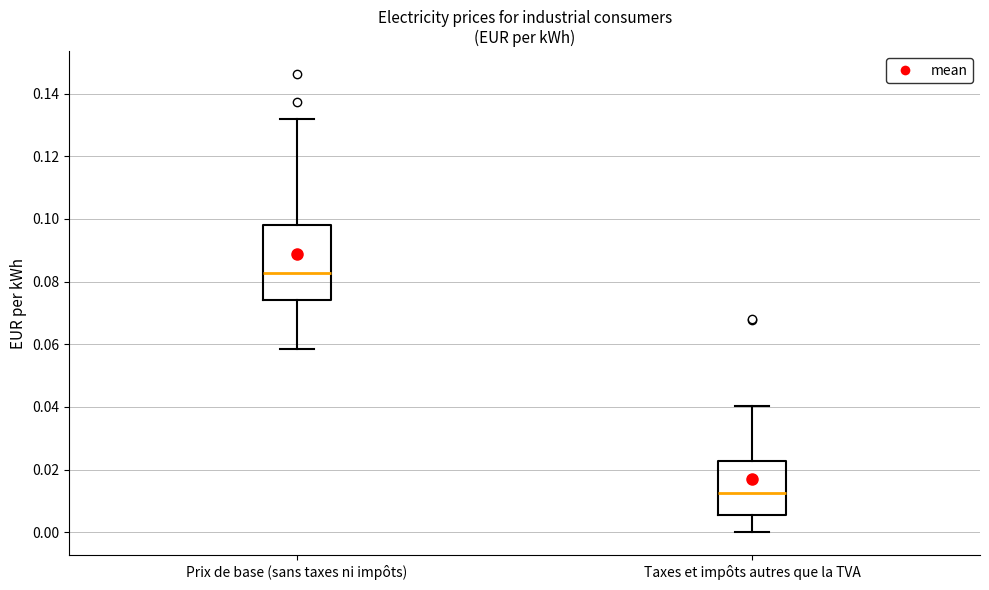

Reading left to right, read every box against the y-axis: the position of its median line, the range the box covers, and the ends of its whiskers. The values are not printed on the chart, so give them approximately, as read against the axis.

Prix de base (sans taxes ni impôts): median 0.082, box 0.074 to 0.098, whiskers 0.058 to 0.132
Taxes et impôts autres que la TVA: median 0.012, box 0.006 to 0.022, whiskers 0.000 to 0.040